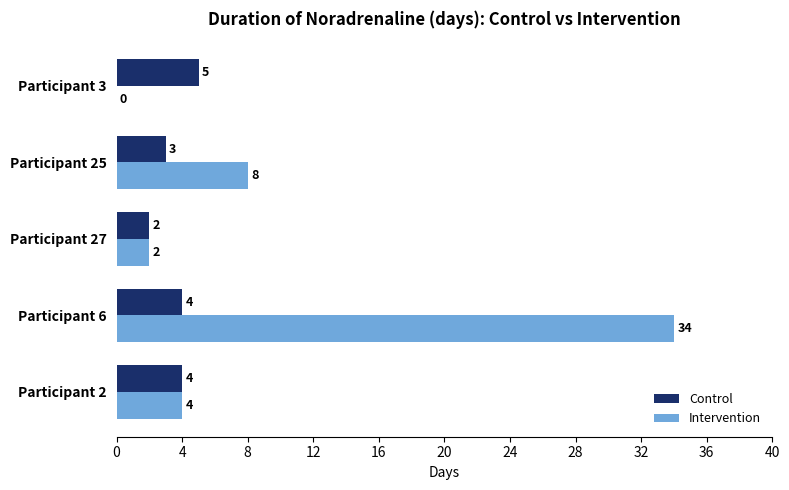

Where is Control nearest to the value 3?

Participant 25